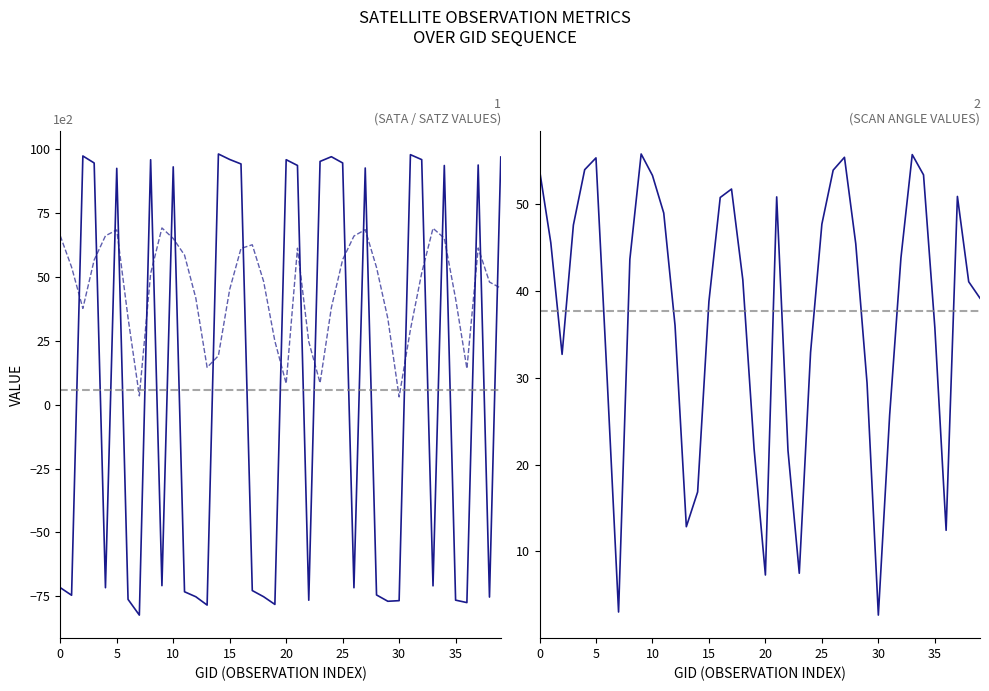

Which label corresponds to the largest value in the chart?

14